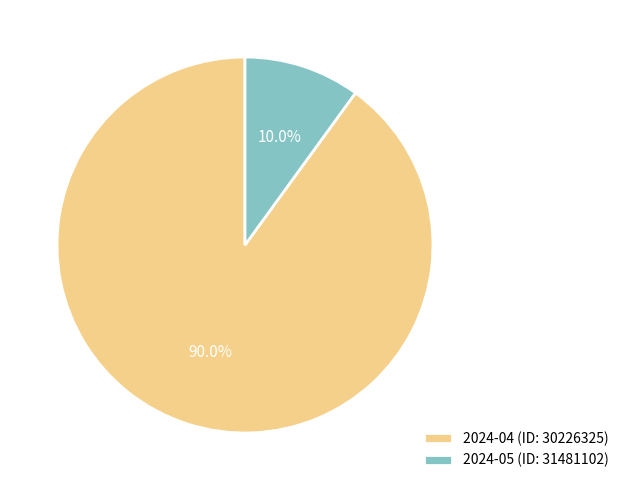

To the nearest percent, what percentage of the pie is 2024-04 (ID: 30226325)?

90%